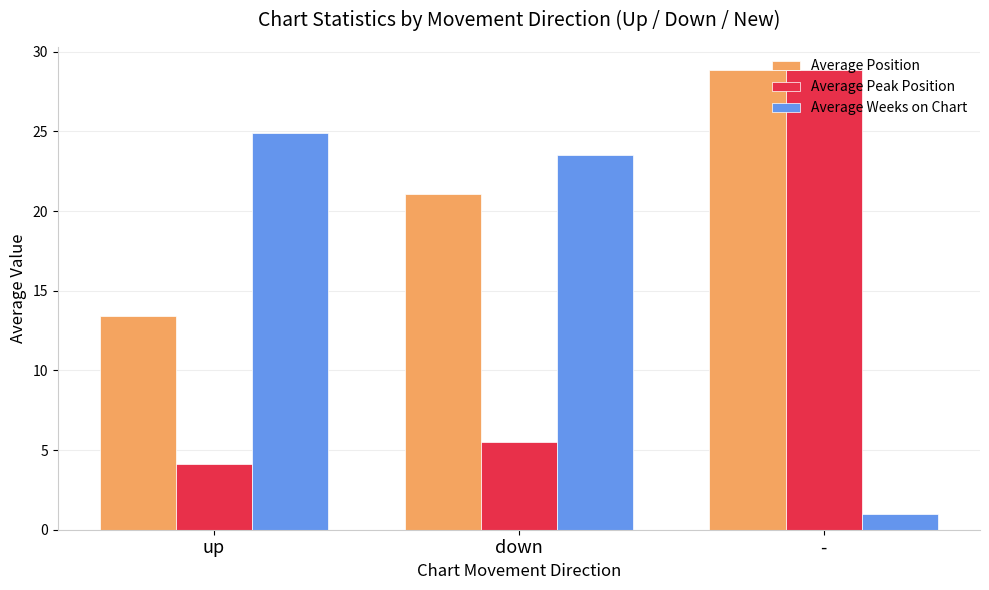

Rank the series by their average value, from highest to lowest.

Average Position, Average Weeks on Chart, Average Peak Position